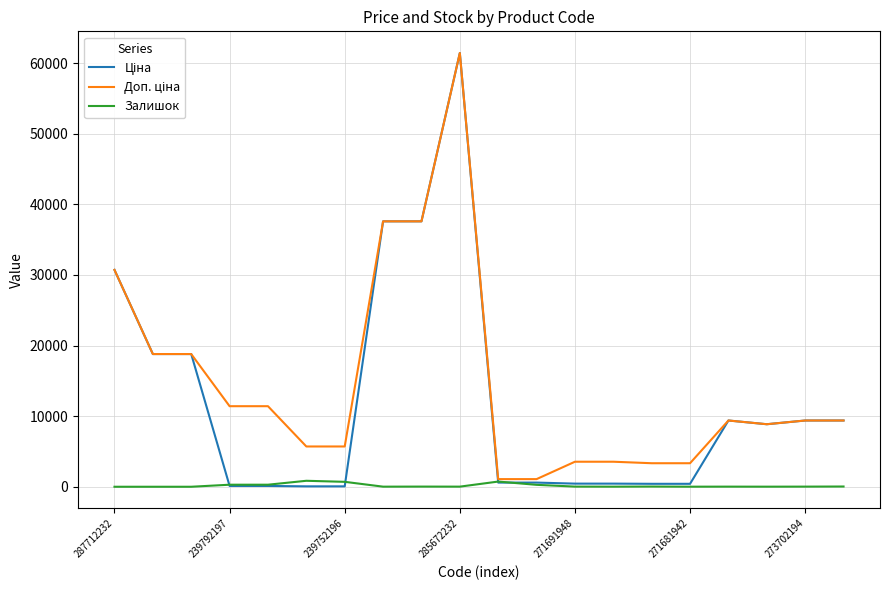

True or false: Доп. ціна and Залишок cross at least once.

False